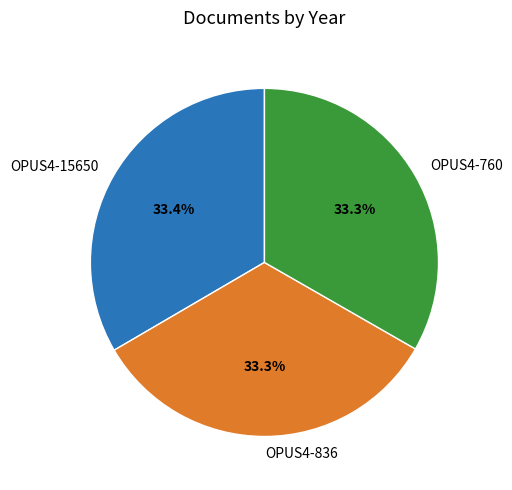

Approximately how many times larger is the value at OPUS4-836 compared to OPUS4-760?

1.0